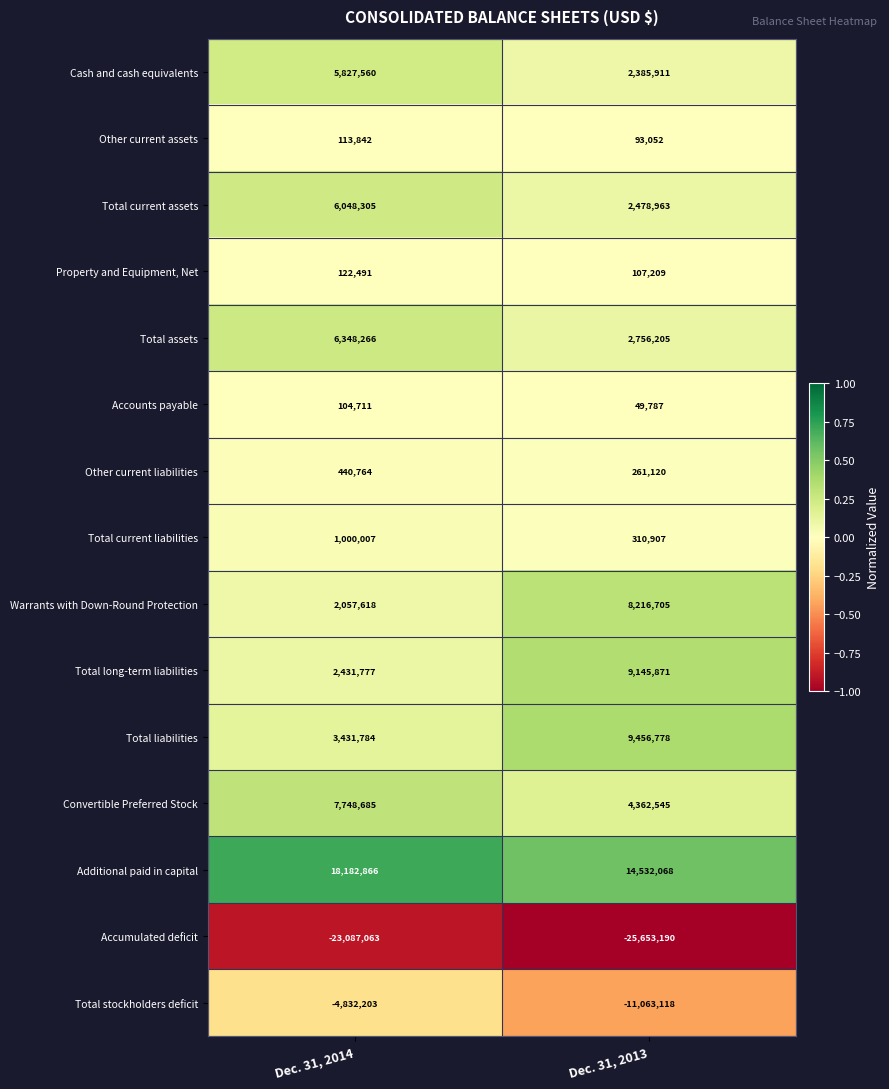

Which series has the largest total across all categories?

Additional paid in capital